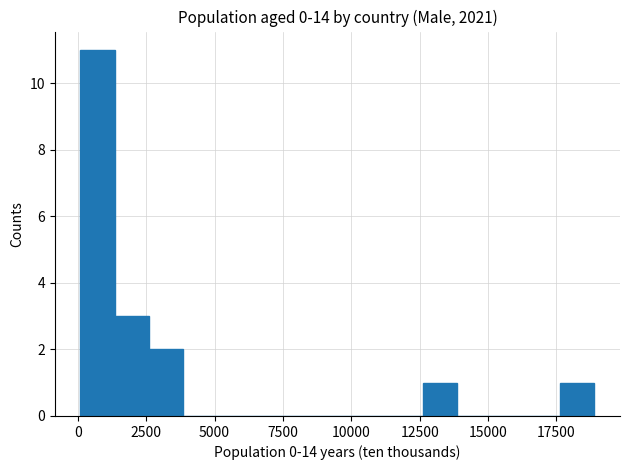

Read against the x-axis, roughly where is the centre of the tallest bar?

500